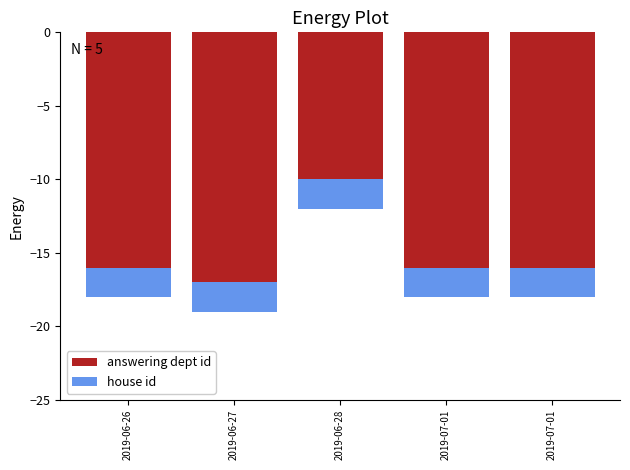

Is it true that answering dept id equals -17 at 2019-06-27?

True